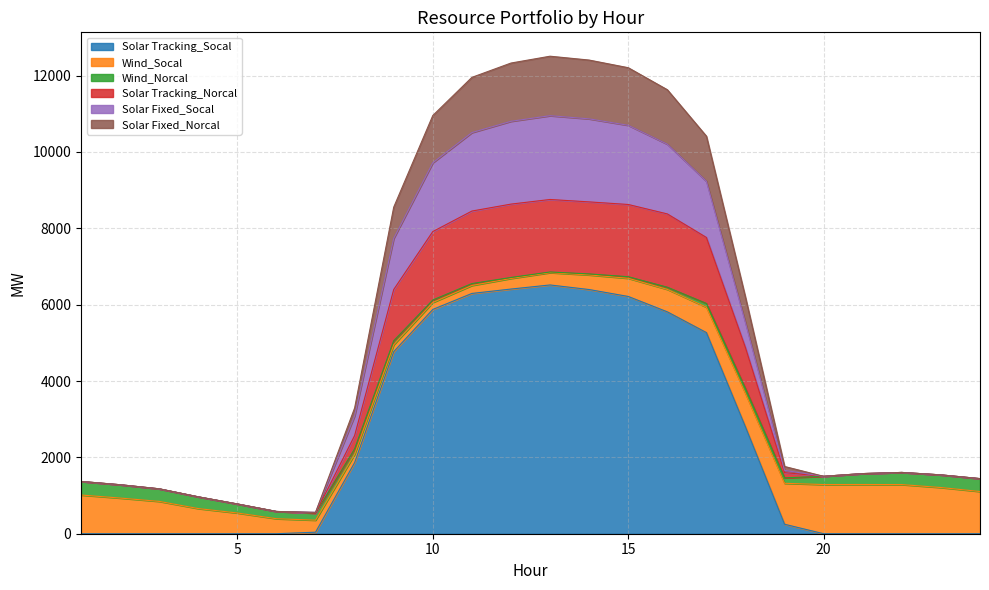

What is the maximum value for Solar Tracking_Socal?

6516